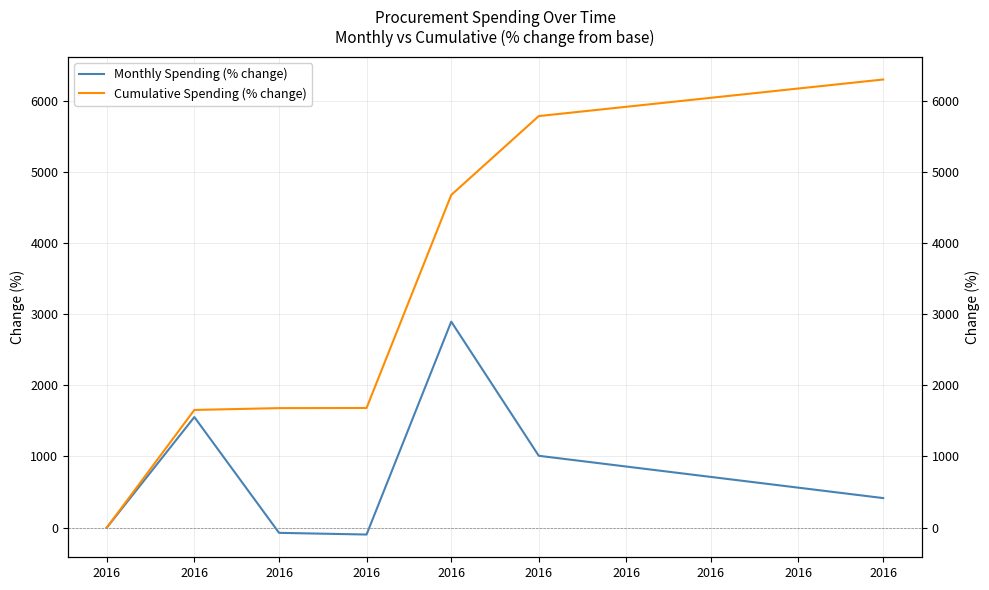

Rank the series at 2016 from lowest to highest value.

Monthly Spending (% change), Cumulative Spending (% change)